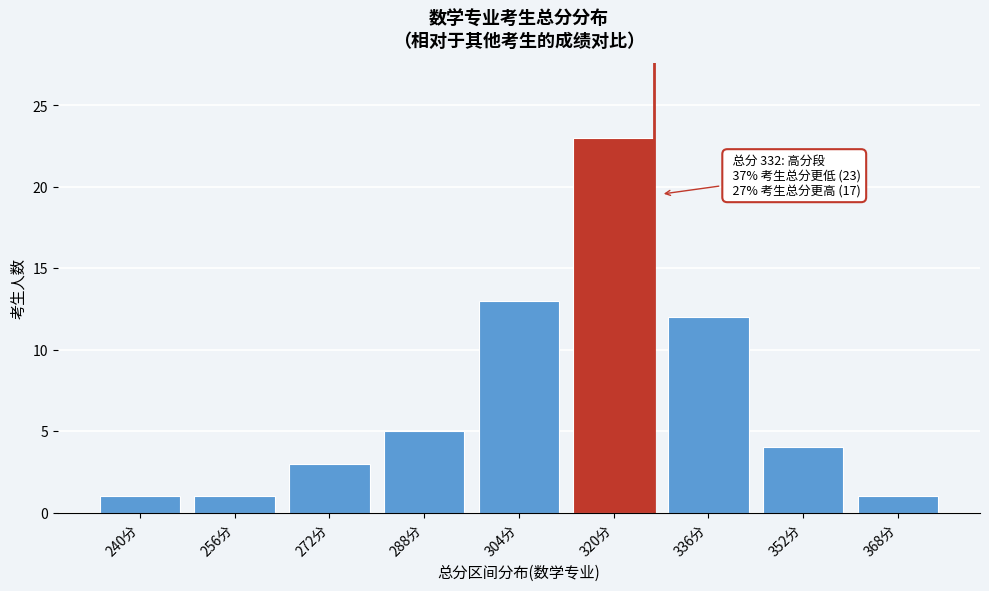

Reading right to left, list all the values displayed in this chart.

1	4	12	23	13	5	3	1	1